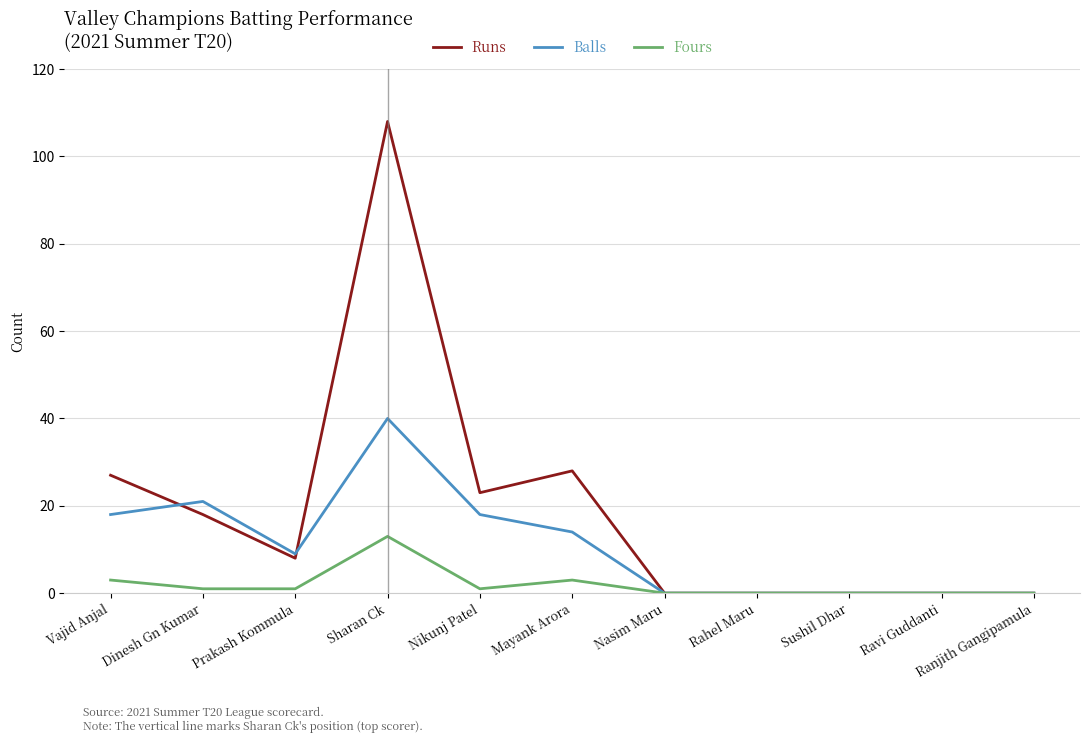

What is the difference between the maximum and minimum values in the Balls series?

40